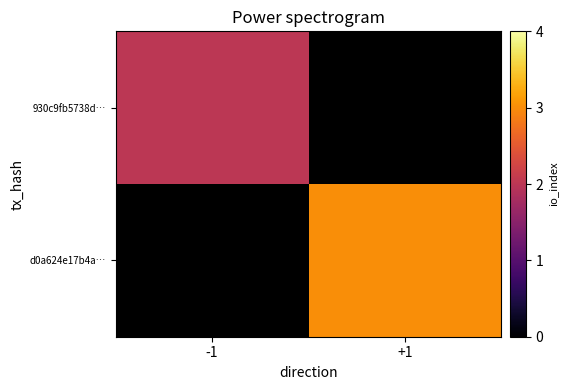

Rank the series by their maximum value, from lowest to highest.

930c9fb5738d…, d0a624e17b4a…